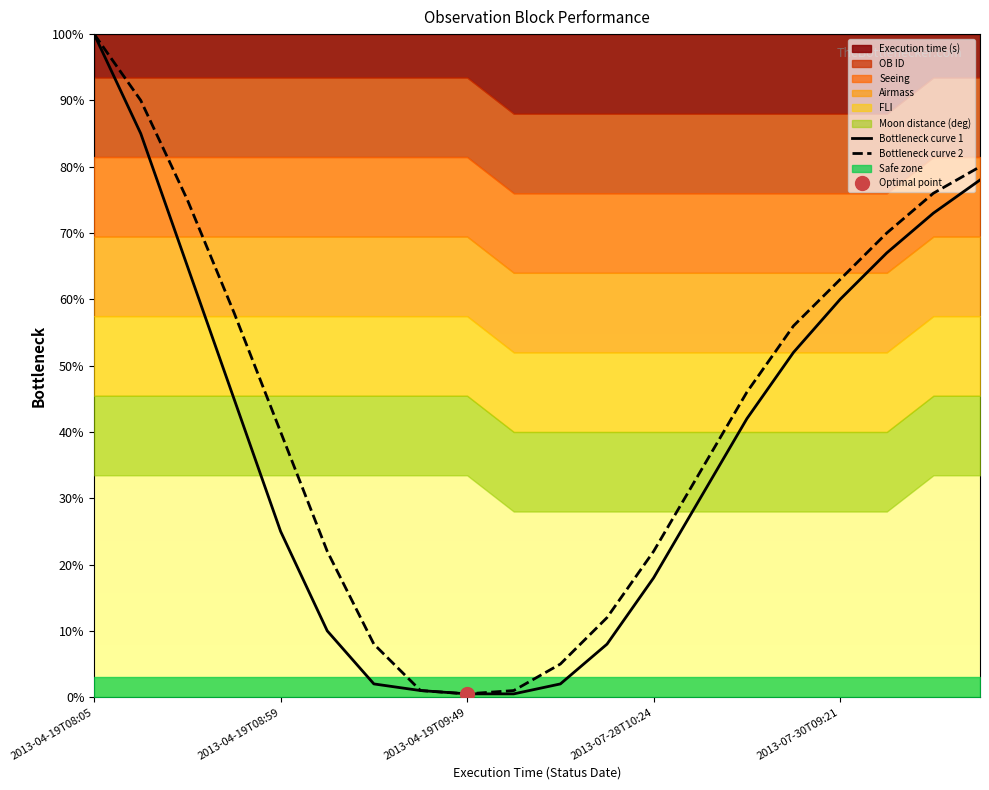

What is the sum of the Bottleneck curve 1 values at 13 and 7?

31.0